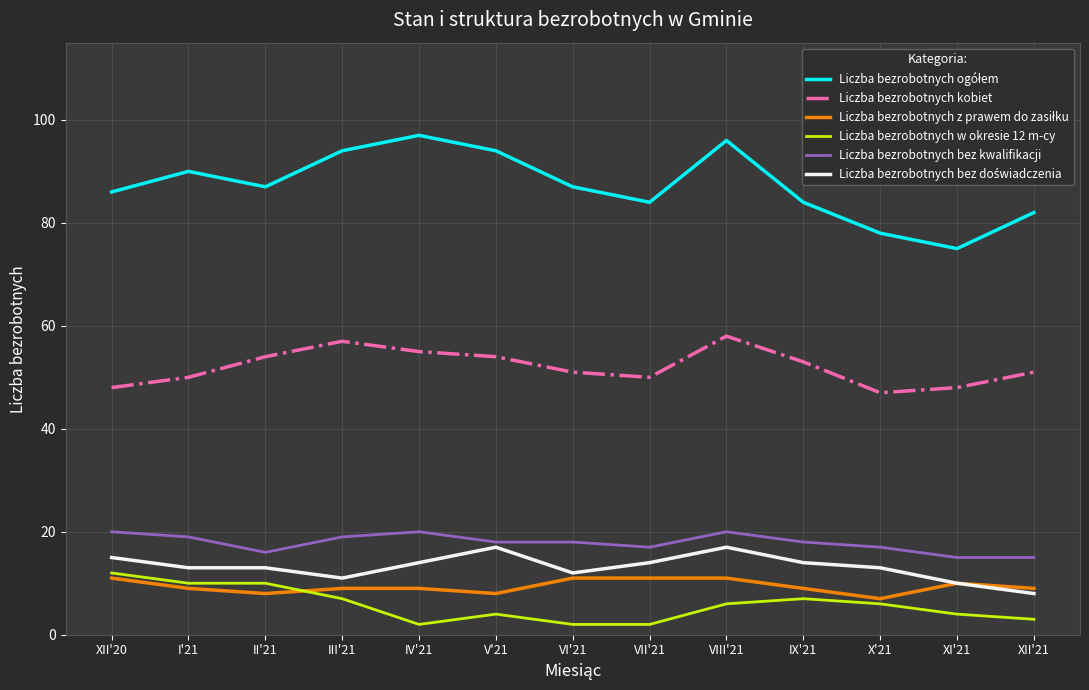

True or false: Liczba bezrobotnych bez kwalifikacji and Liczba bezrobotnych kobiet cross at least once.

False